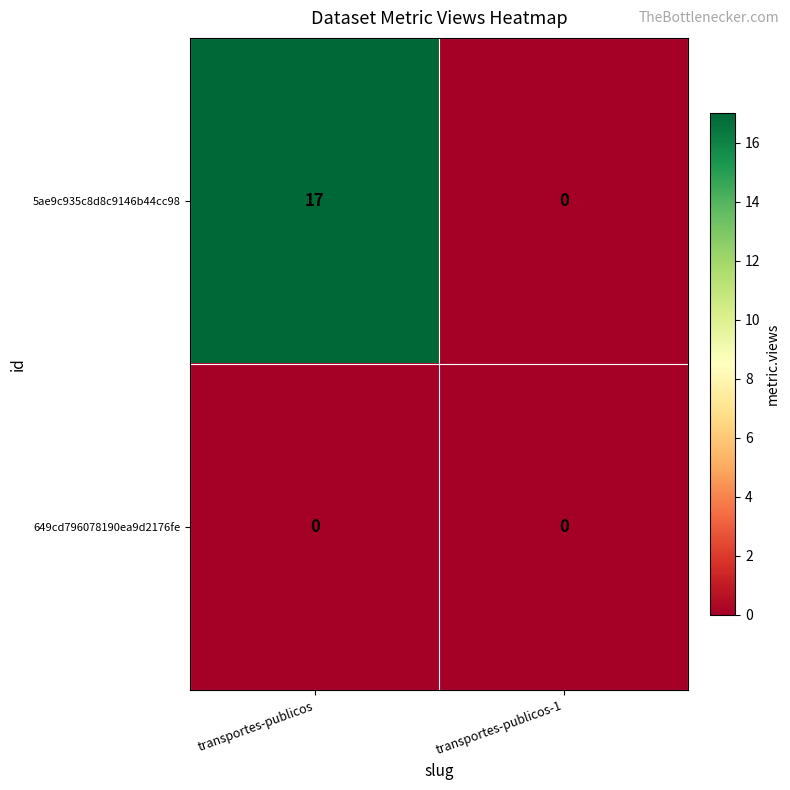

Between transportes-publicos and transportes-publicos-1, which series saw the biggest shift?

5ae9c935c8d8c9146b44cc98